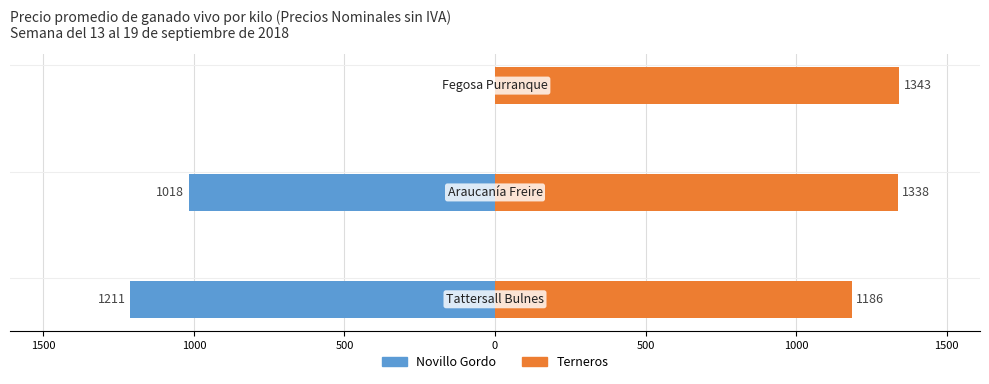

Are the bars grouped side by side (vs. stacked)?

Yes